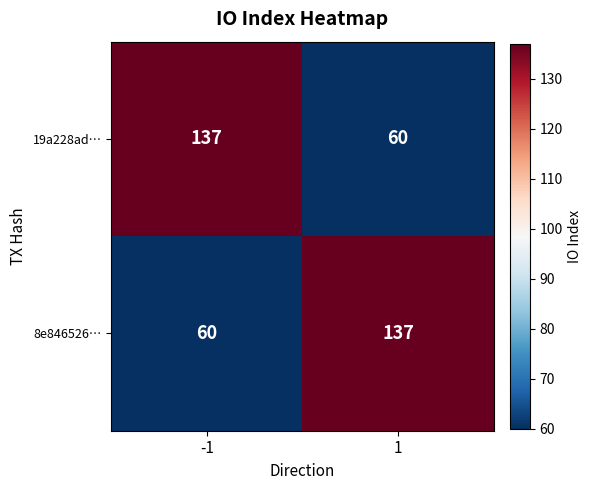

Reading left to right, transcribe all the data shown in this chart.

19a228ad…: -1=137	1=60
8e846526…: -1=60	1=137